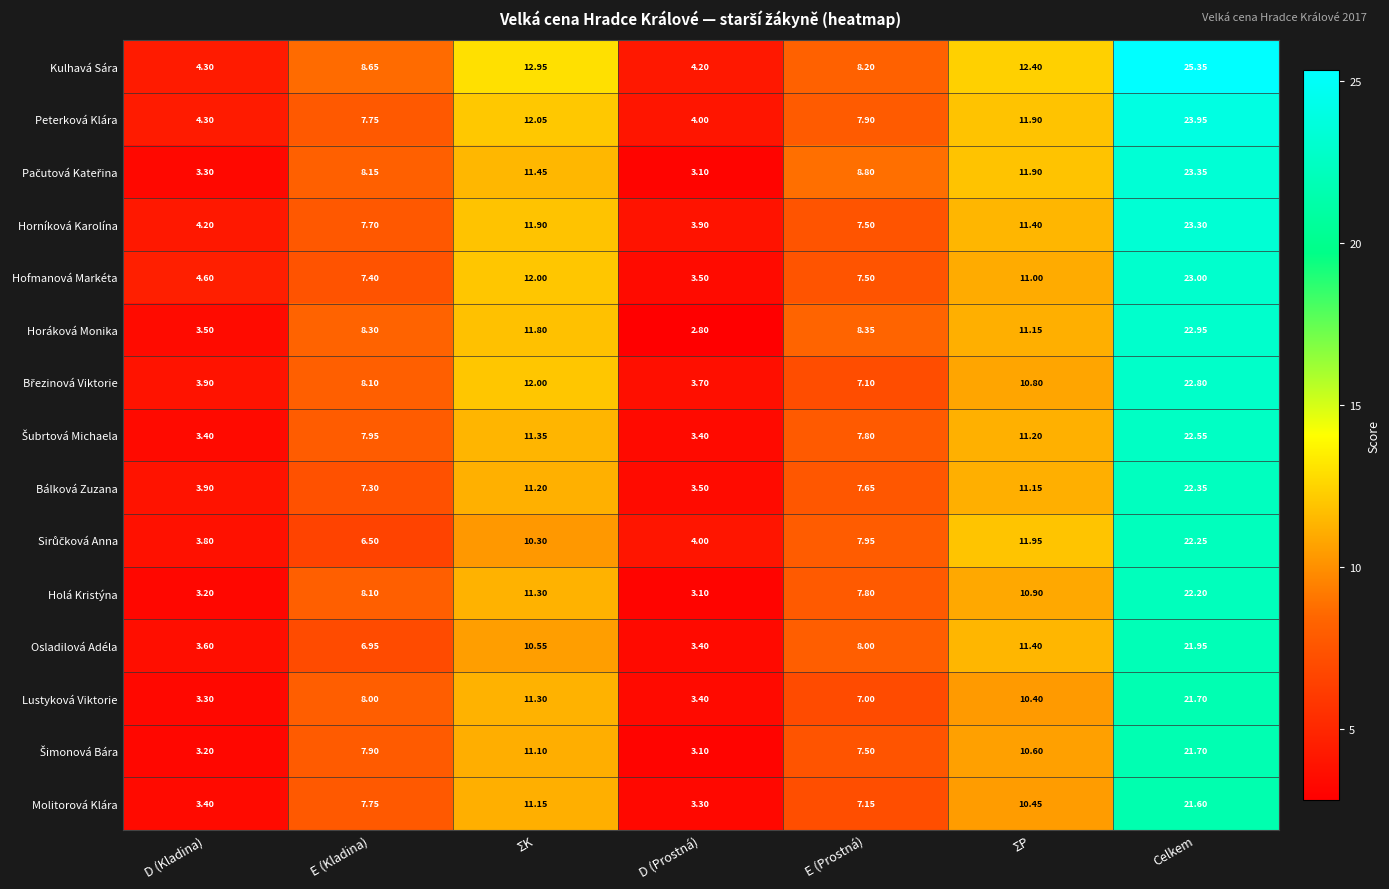

Which series has the largest total across all categories?

Kulhavá Sára